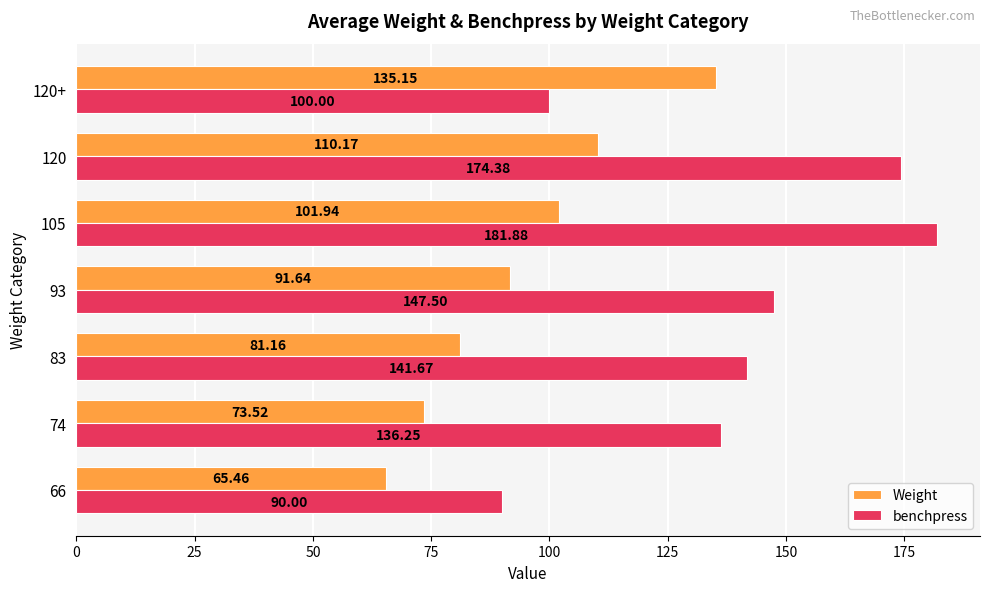

Which series has the largest total across all categories?

benchpress